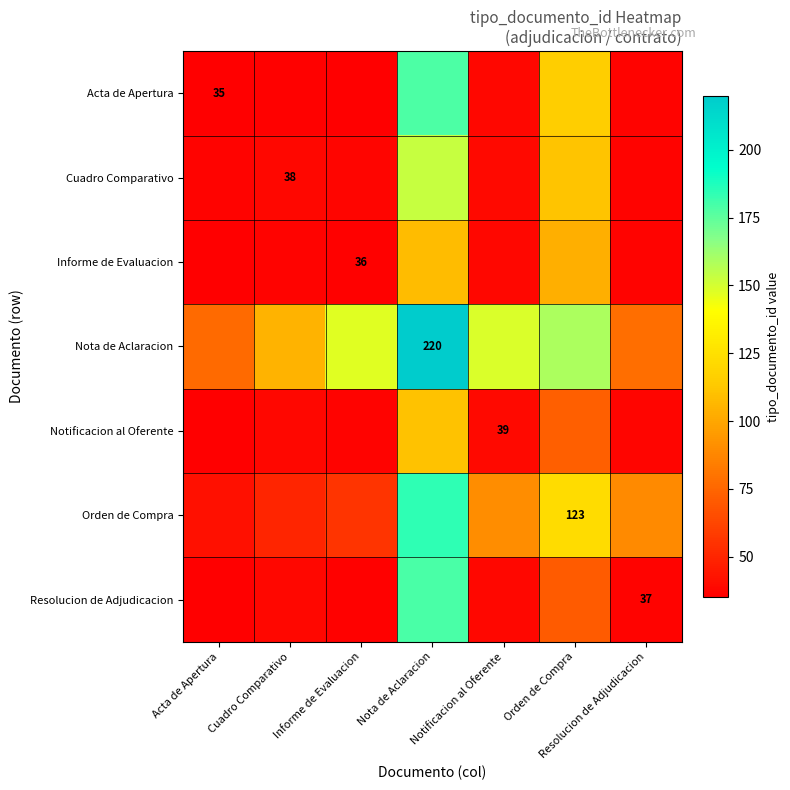

Which series has the largest total across all categories?

Nota de Aclaracion